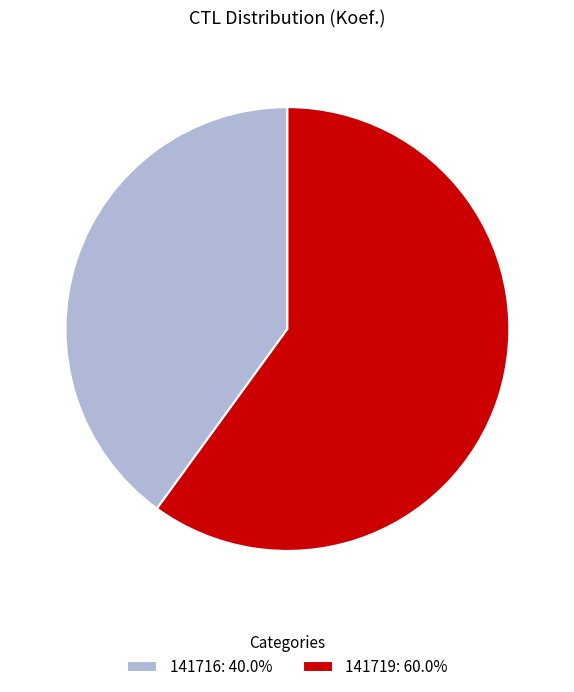

Count the number of slices in the pie.

2